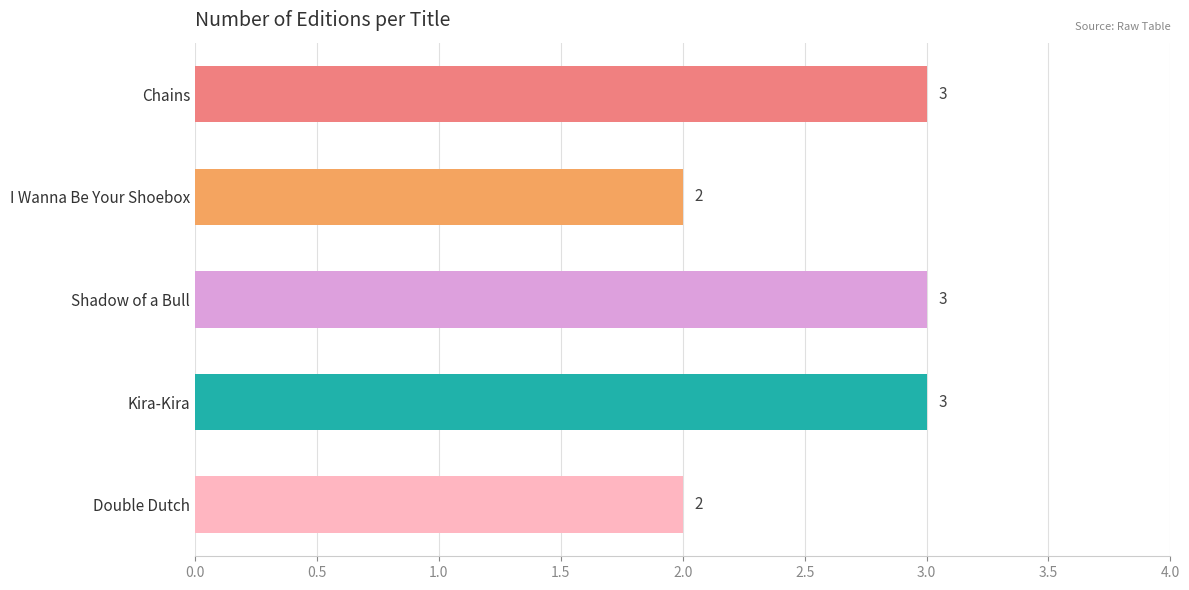

Does the chart contain stacked bars?

No